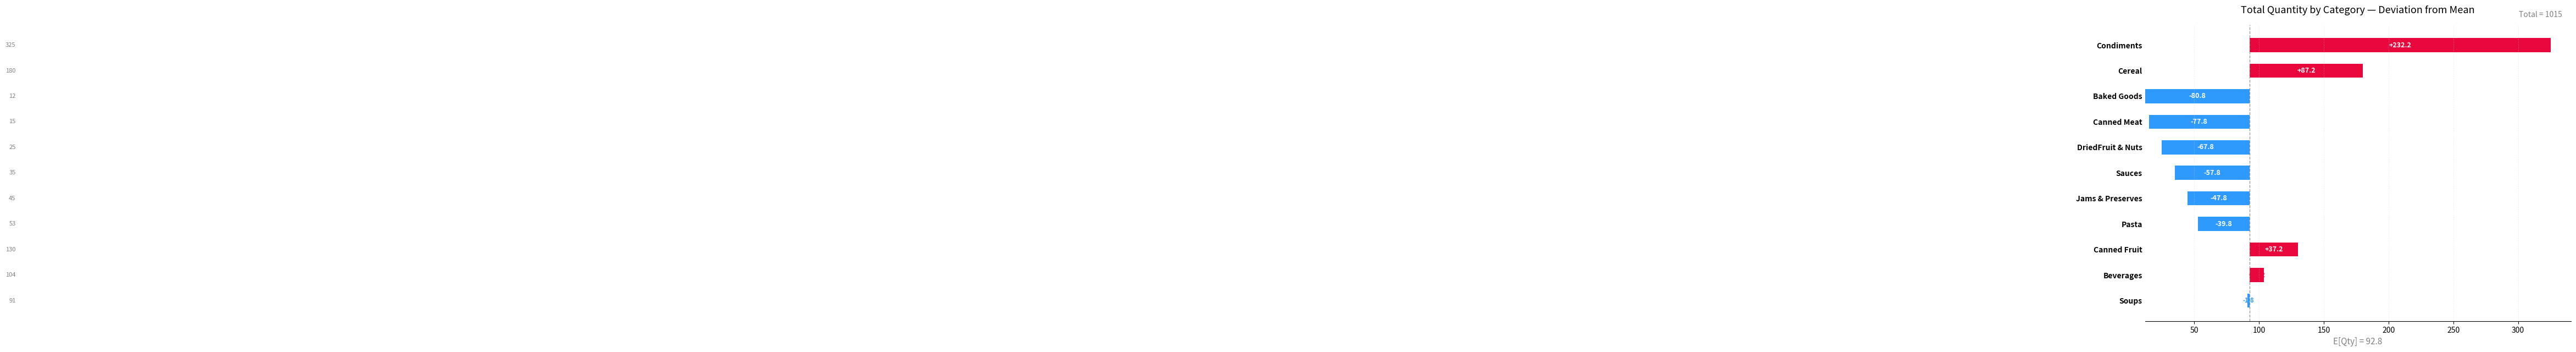

What is the ratio of the value at Pasta to the value at Beverages?

3.6